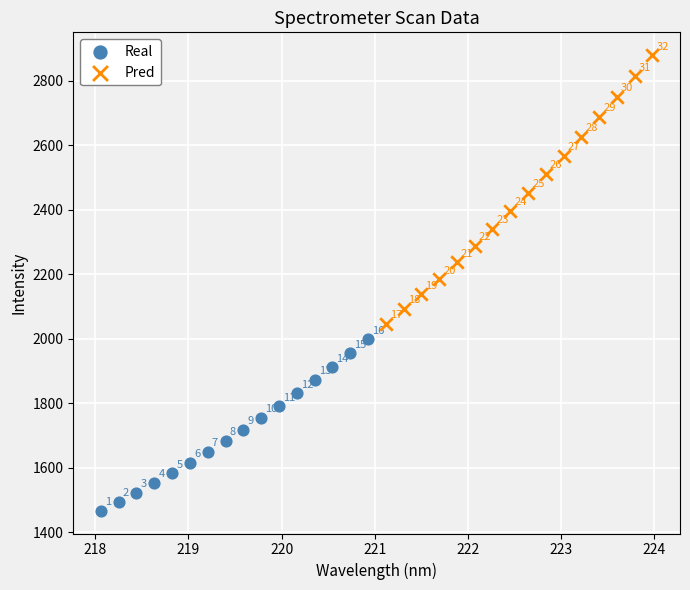

Which series reaches the minimum Y coordinate?

Real